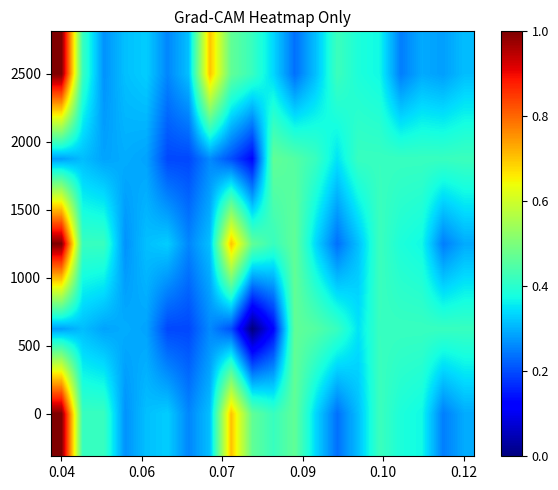

Which label corresponds to the largest value in the chart?

0.04